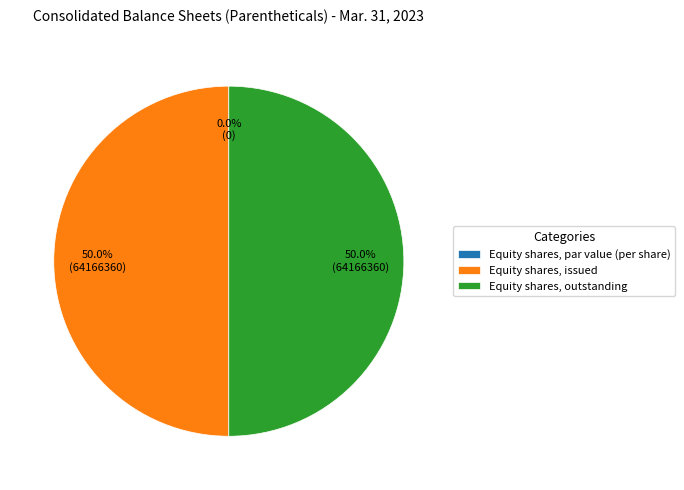

What is the change in value from Equity shares, par value (per share) to Equity shares, issued?

+64166360.0